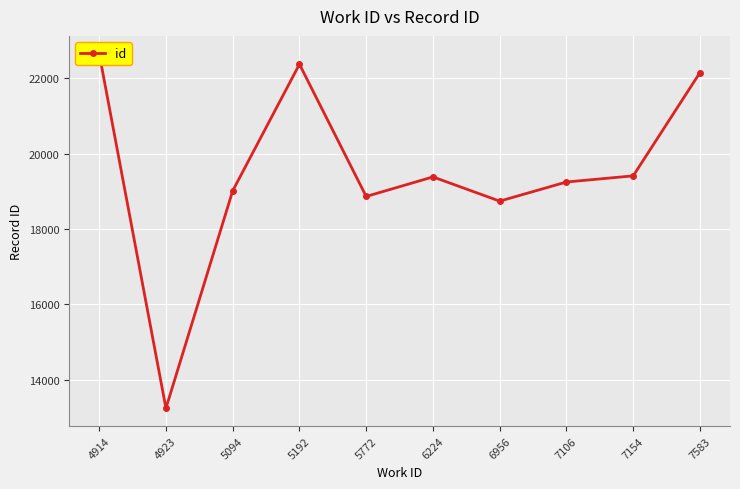

How many lines are shown in the chart?

1